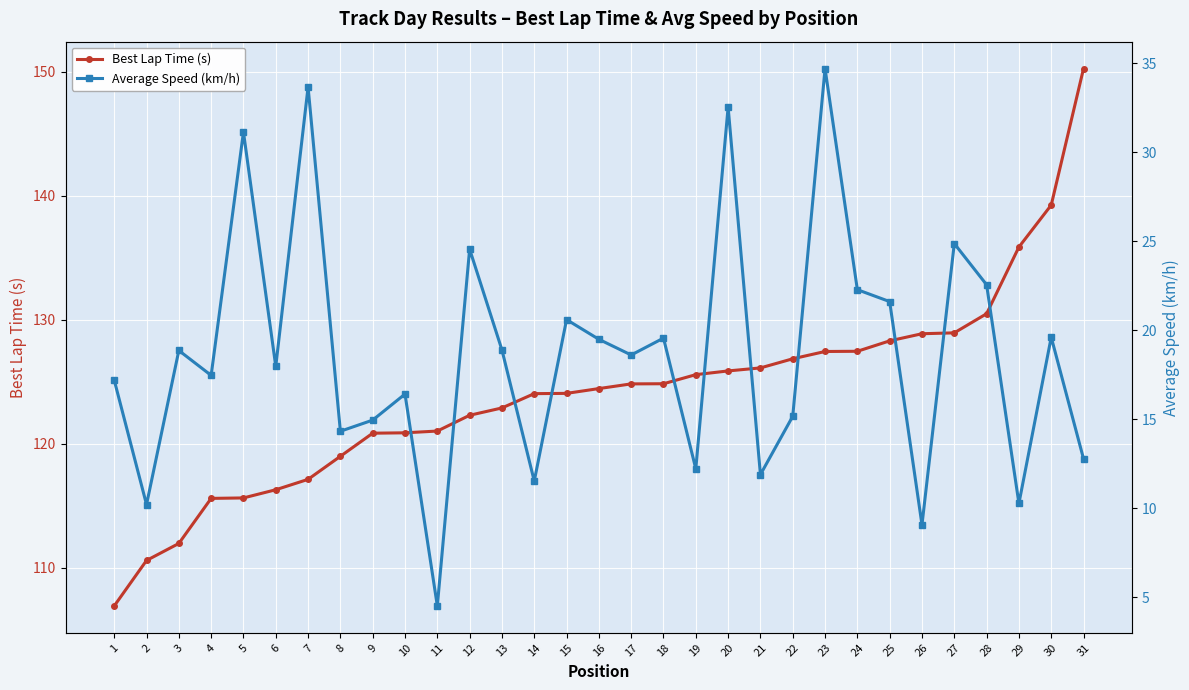

What is the value of the Best Lap Time (s) point at the 21st from the left?

126.1